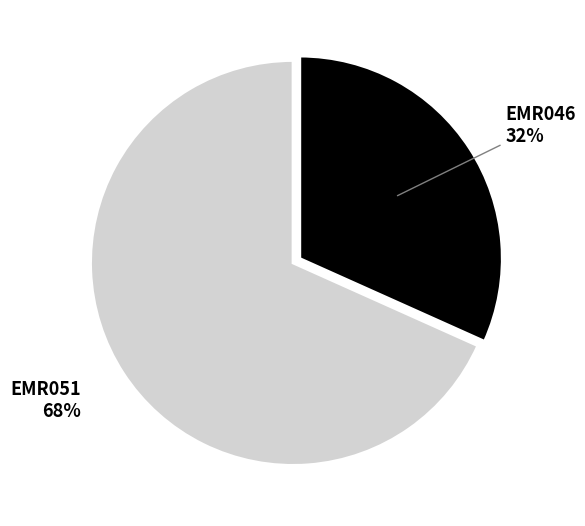

Between EMR046 and EMR051, which is larger?

EMR051